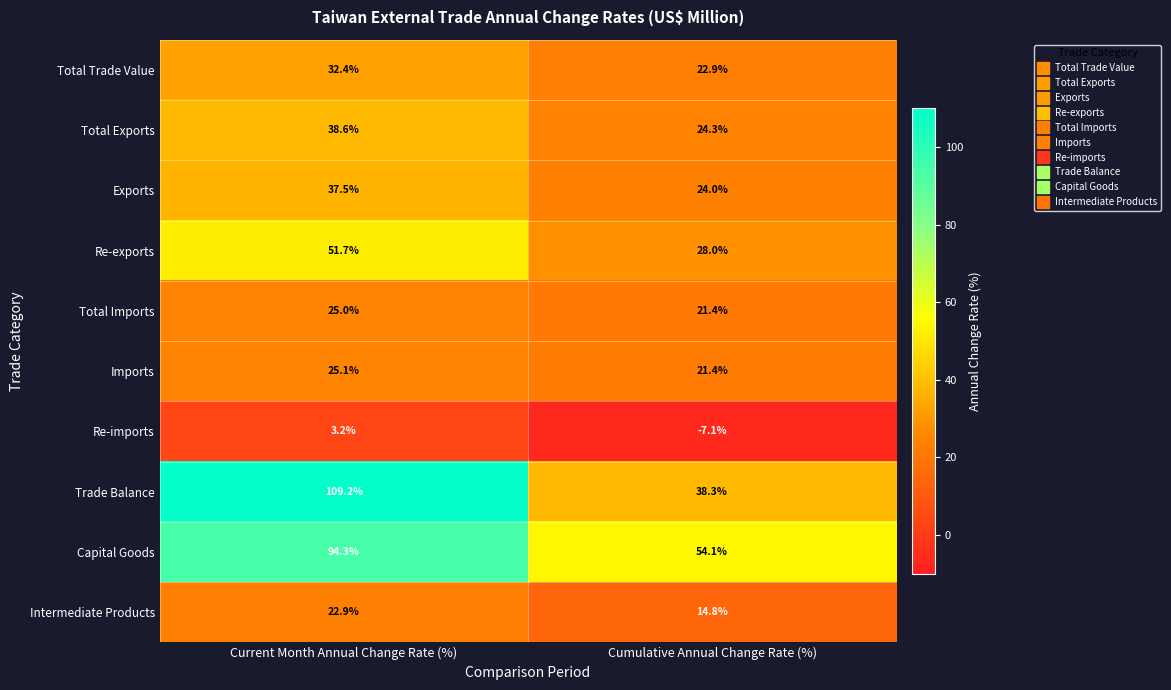

What is the sum of the Re-imports values at Current Month Annual Change Rate (%) and Cumulative Annual Change Rate (%)?

-3.9